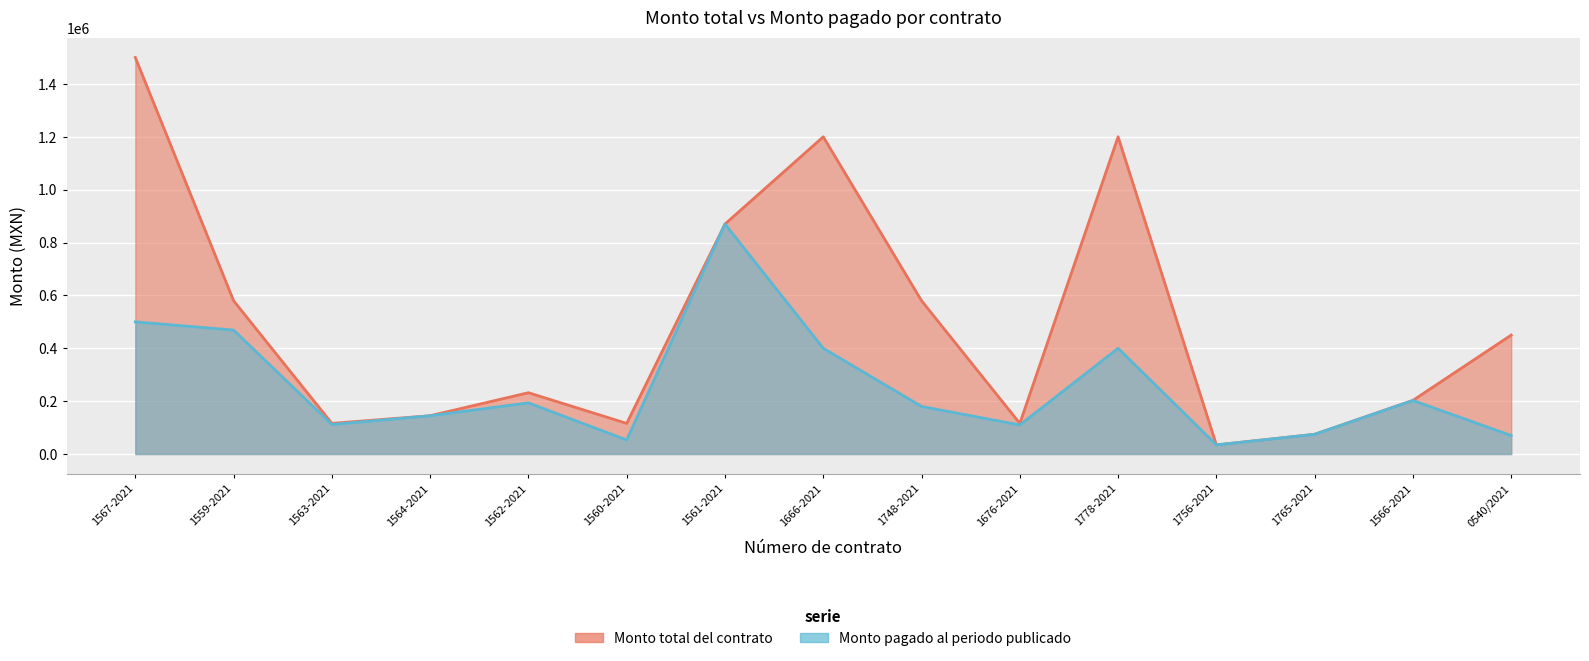

True or false: Monto pagado al periodo publicado has a value of 55664.3 at 1566-2021.

False